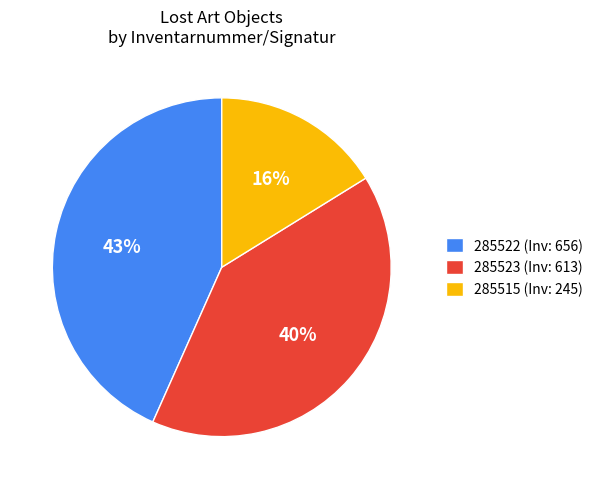

Which has a higher value, 285523 (Inv: 613) or 285515 (Inv: 245)?

285523 (Inv: 613)